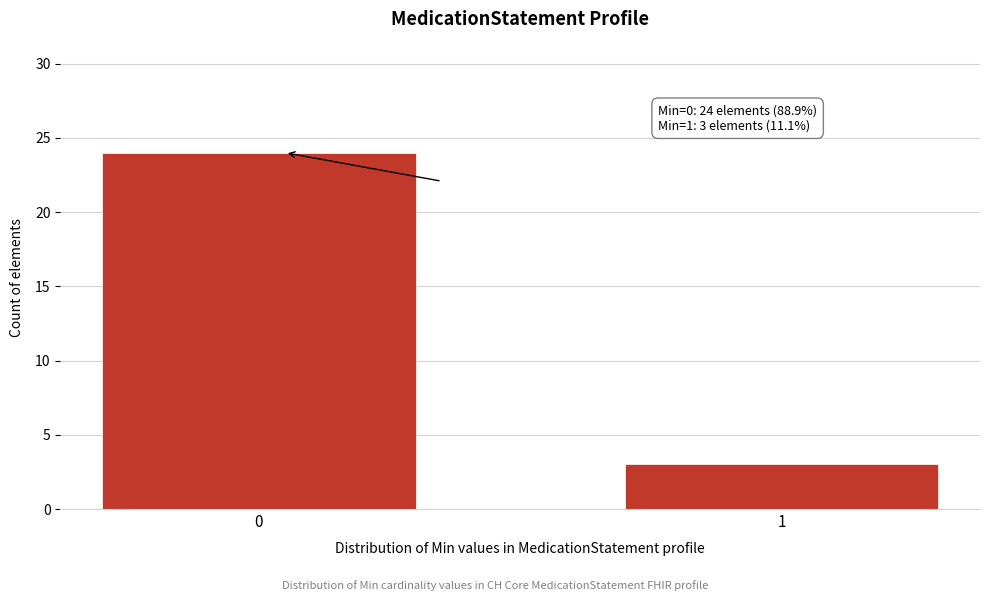

Reading left to right, extract all data points from this chart.

0=24	1=3